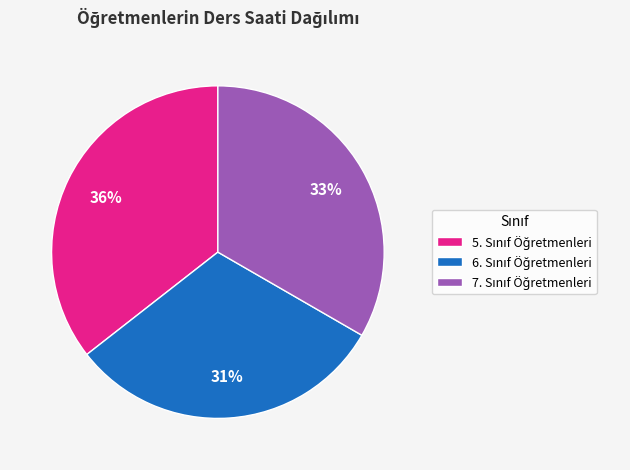

Is there a majority slice in this chart?

No